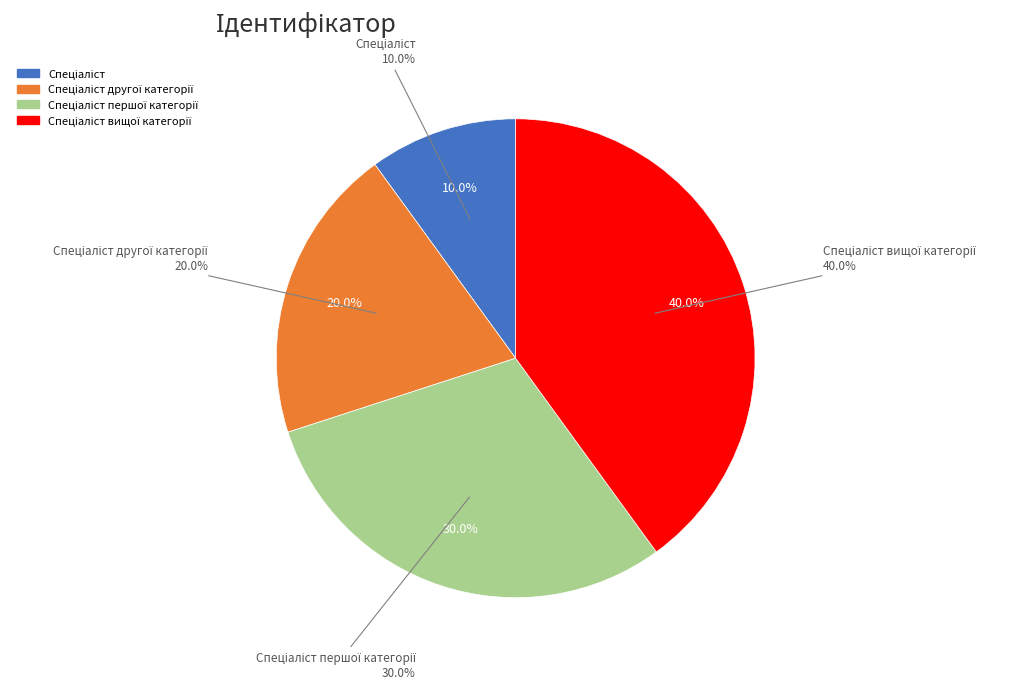

Does any single category account for the majority?

No